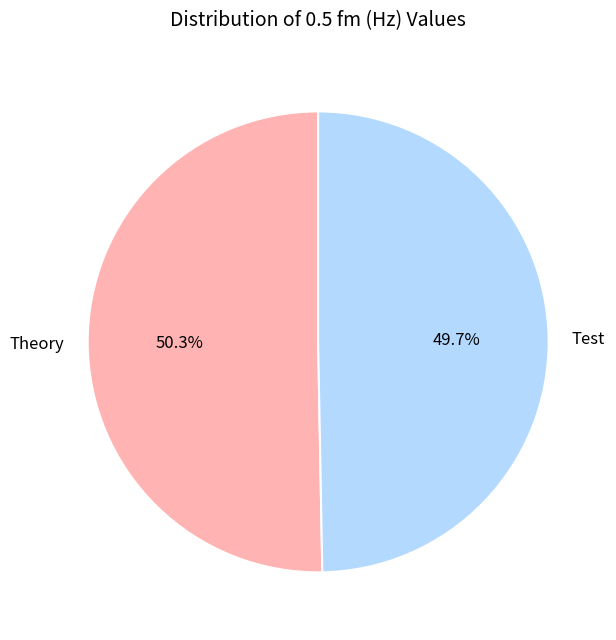

Which slice is the largest?

Theory